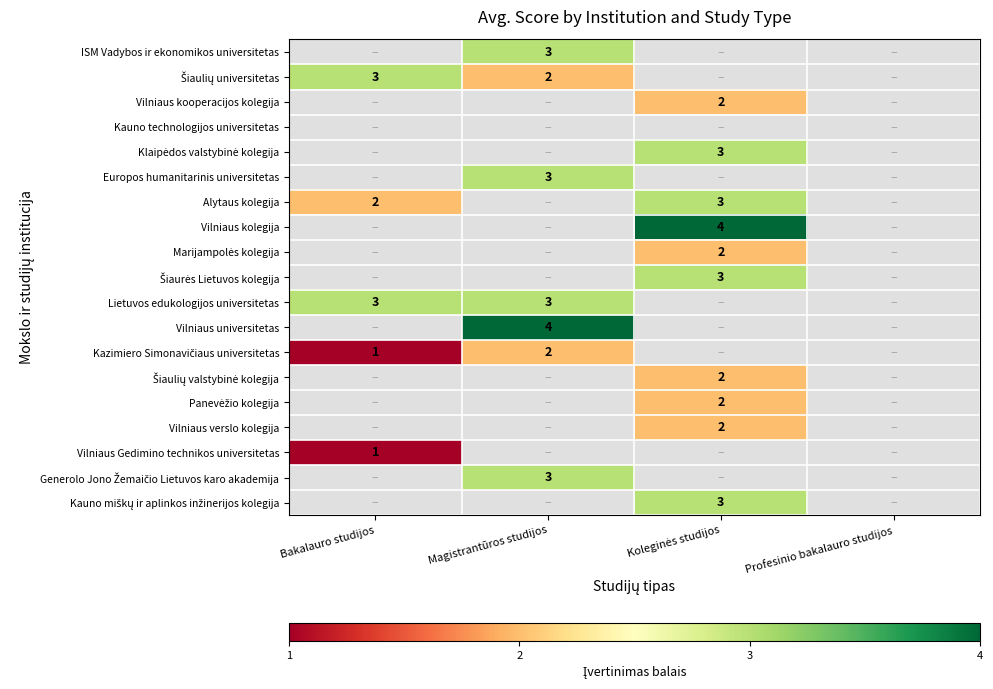

The value of Europos humanitarinis universitetas at Magistrantūros studijos is 4. True or false?

False